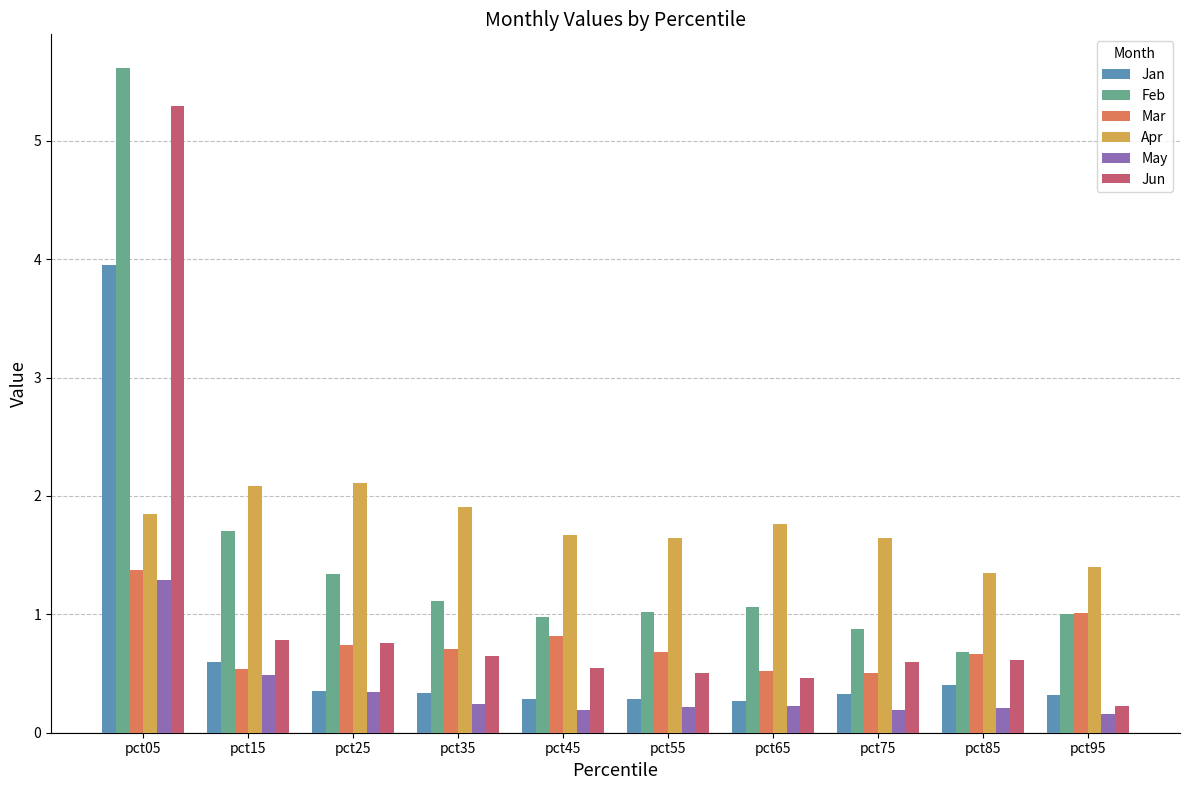

Is it true that Mar equals 0.2 at pct85?

False